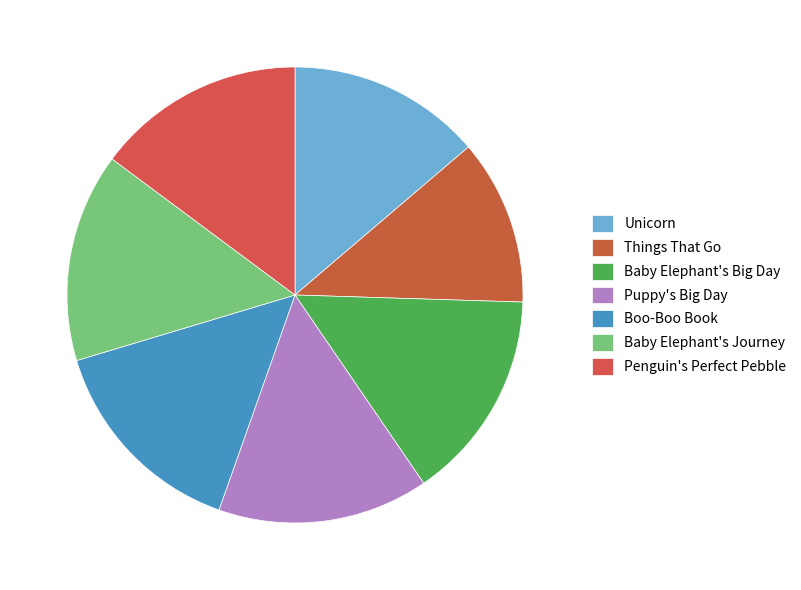

To the nearest percent, what percentage of the pie is Puppy's Big Day?

15%